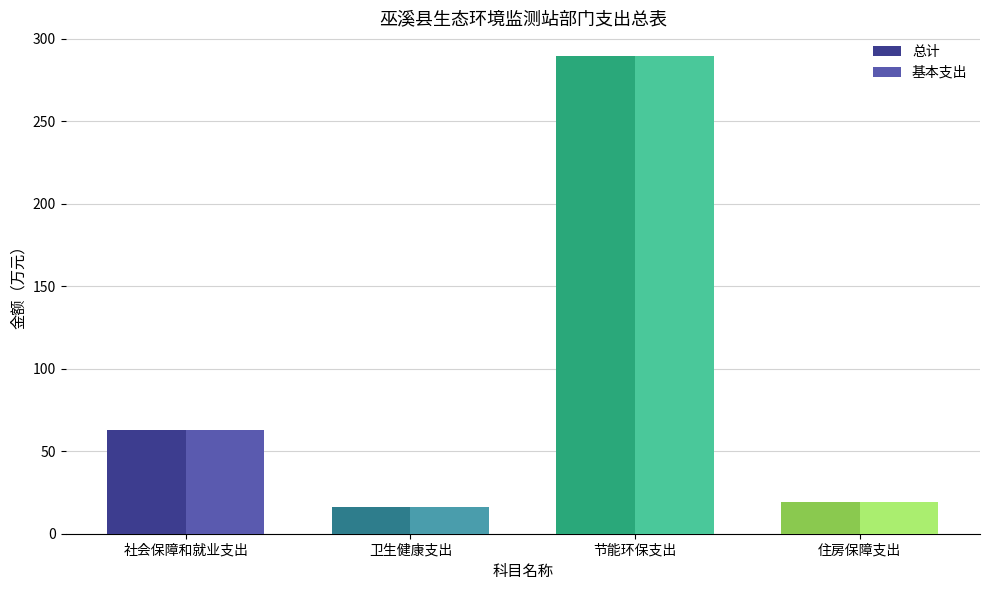

The 基本支出 series shows 33.7 at 住房保障支出. True or false?

False